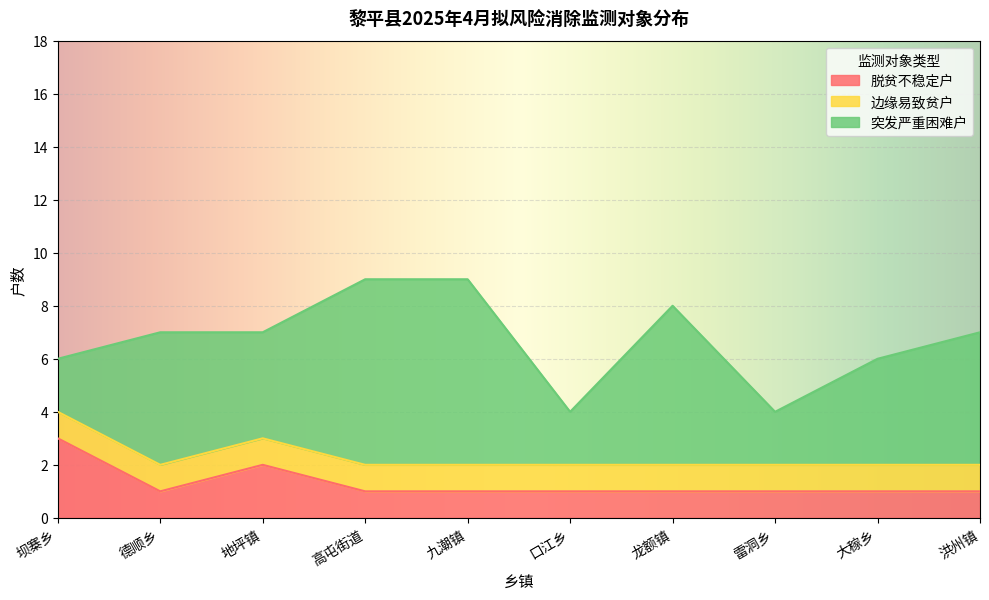

Is it true that 脱贫不稳定户 equals 1 at 德顺乡?

True